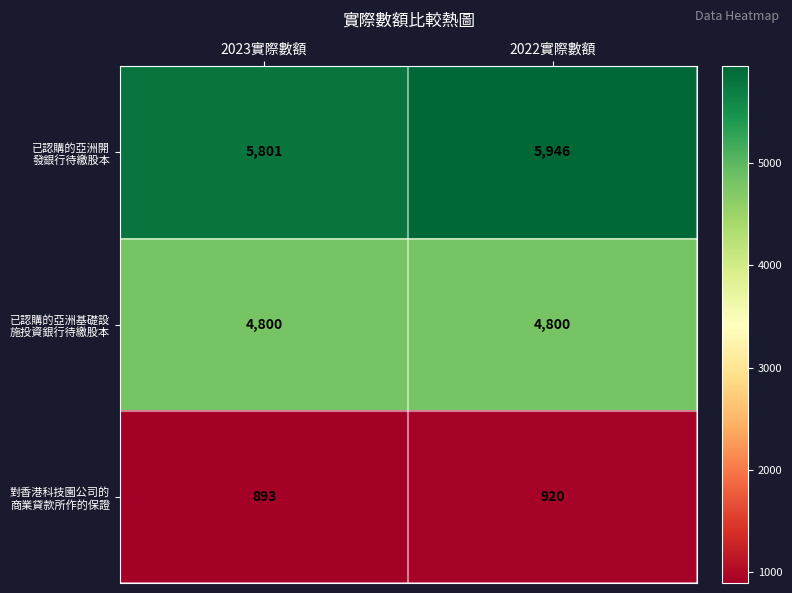

What is the spread (max minus min) of values at 2023實際數額?

4908